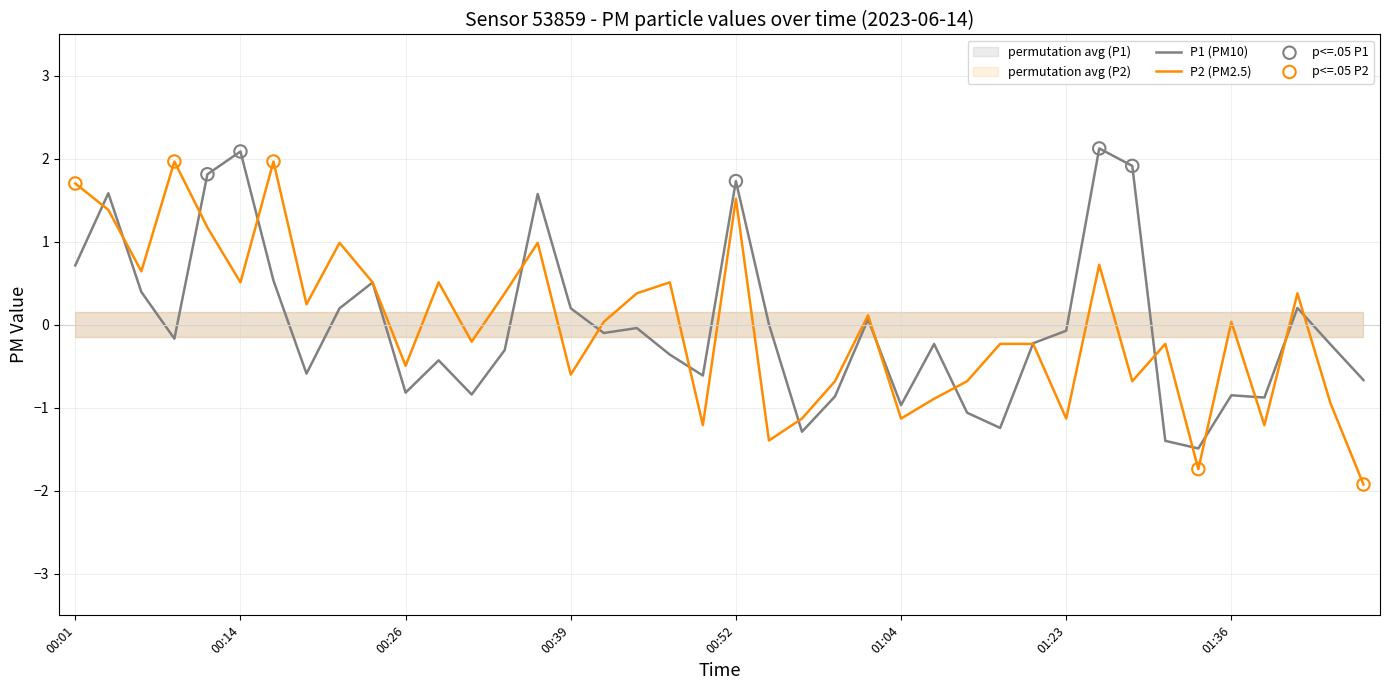

Which series has the largest total across all categories?

P2